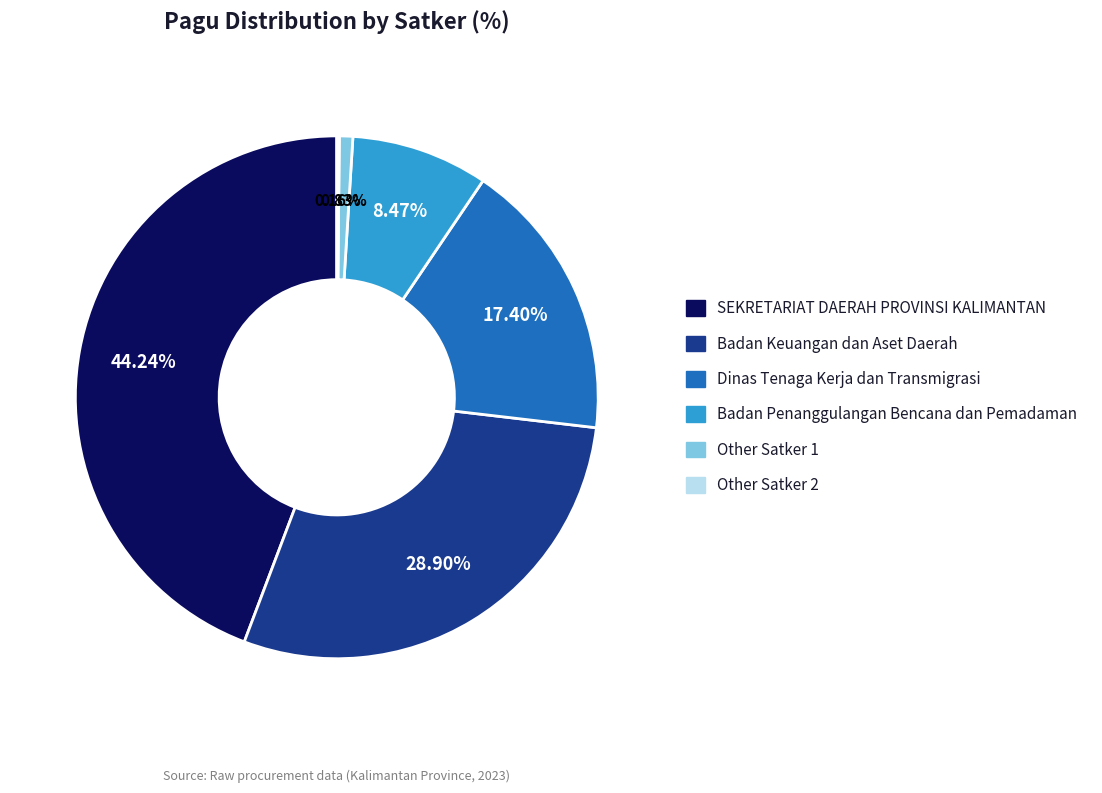

What portion of the pie excludes Badan Penanggulangan Bencana?

91.5%